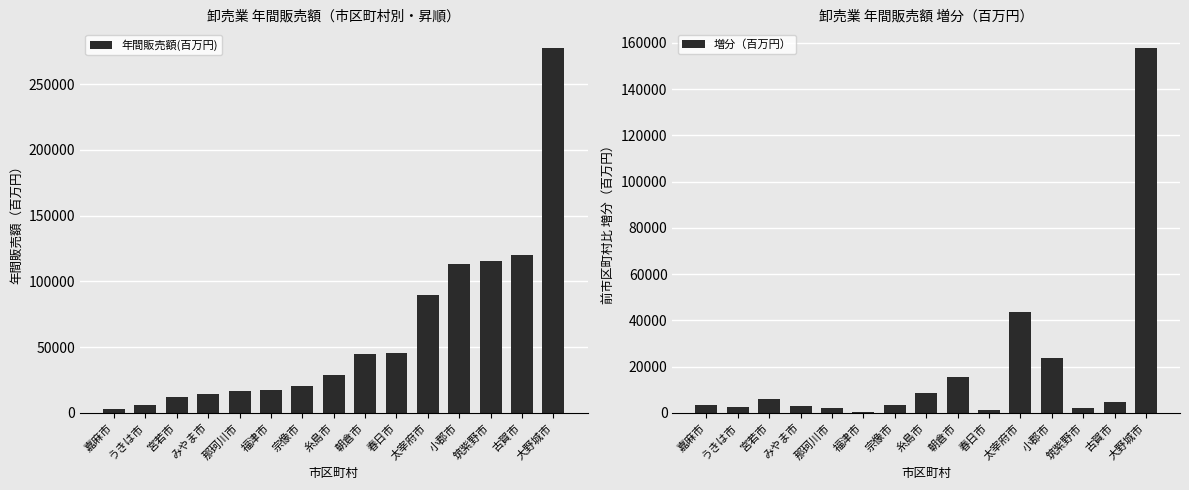

What is the difference between the maximum and minimum values in the 年間販売額(百万円) series?

274600